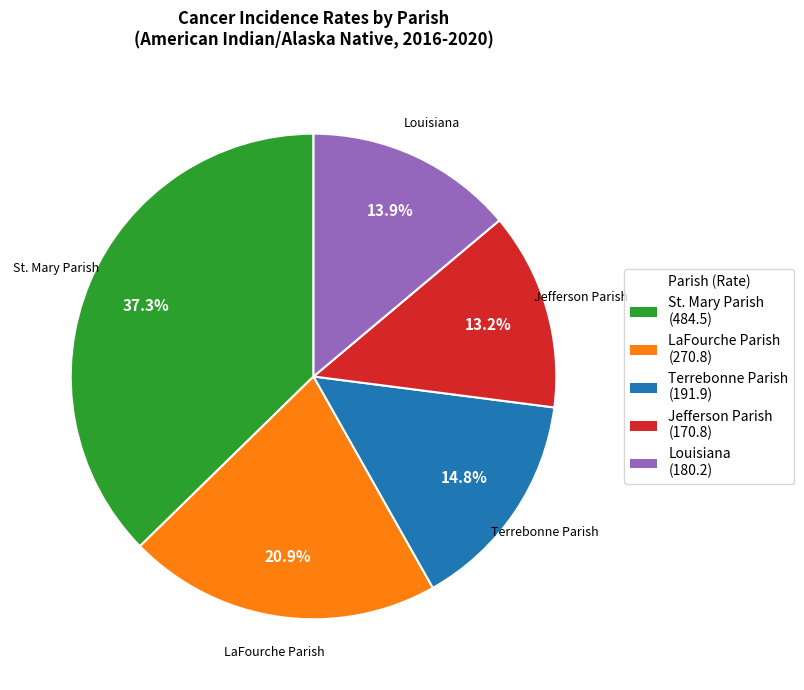

Rank the categories by value from highest to lowest.

St. Mary Parish, LaFourche Parish, Terrebonne Parish, Louisiana, Jefferson Parish